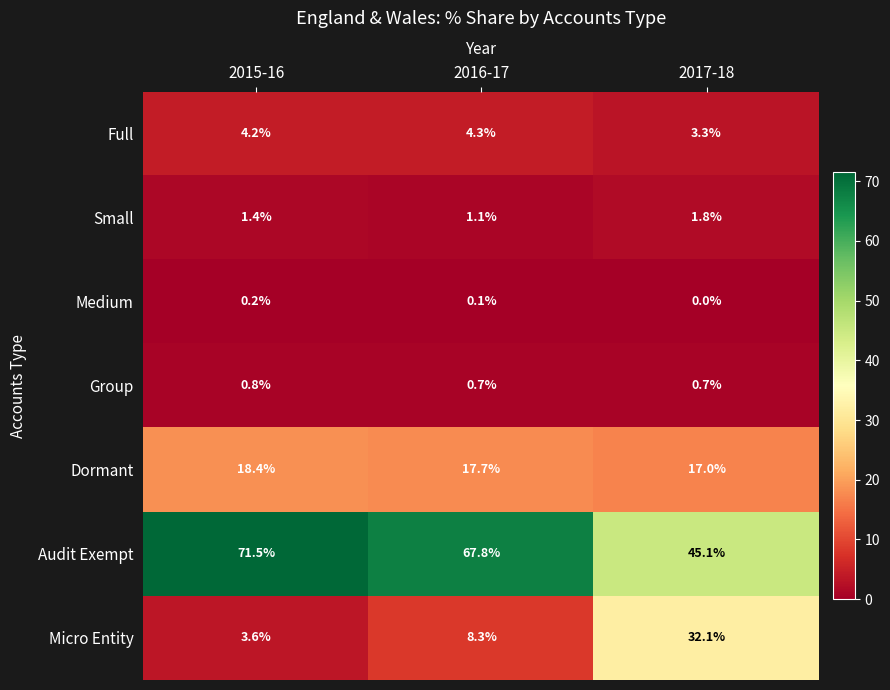

Rank the series by their maximum value, from highest to lowest.

Audit Exempt, Micro Entity, Dormant, Full, Small, Group, Medium